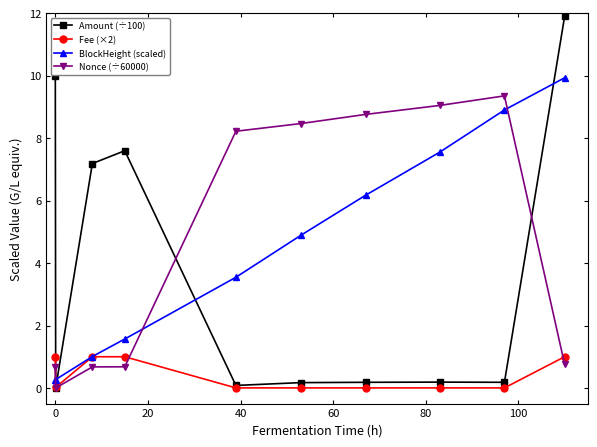

How many lines are shown in the chart?

4